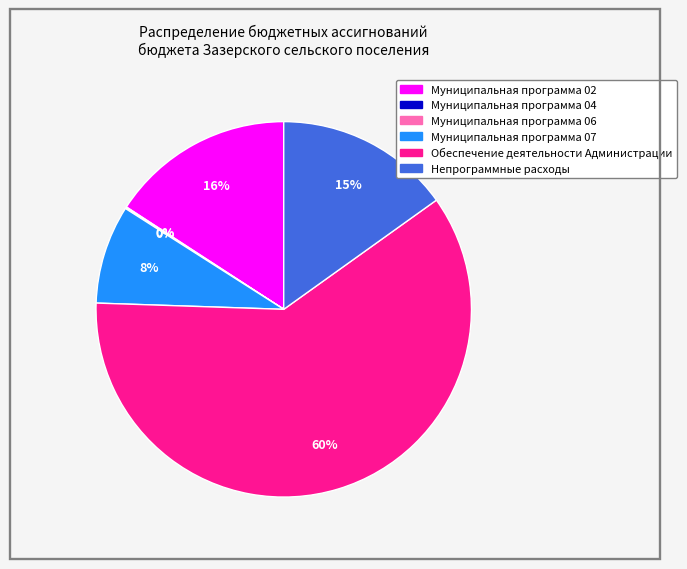

To the nearest percent, what is the combined percentage of Муниципальная программа 02 and Муниципальная программа 07?

24%